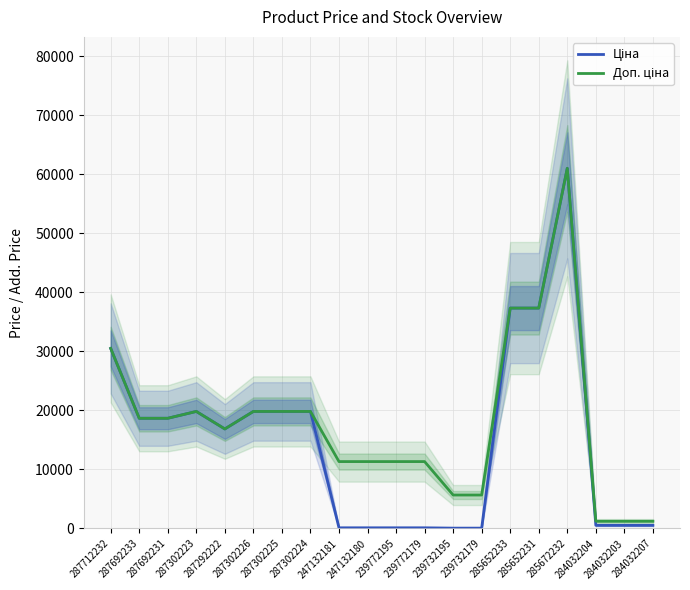

What is the difference between the maximum and minimum values in the Ціна (price) series?

60968.0